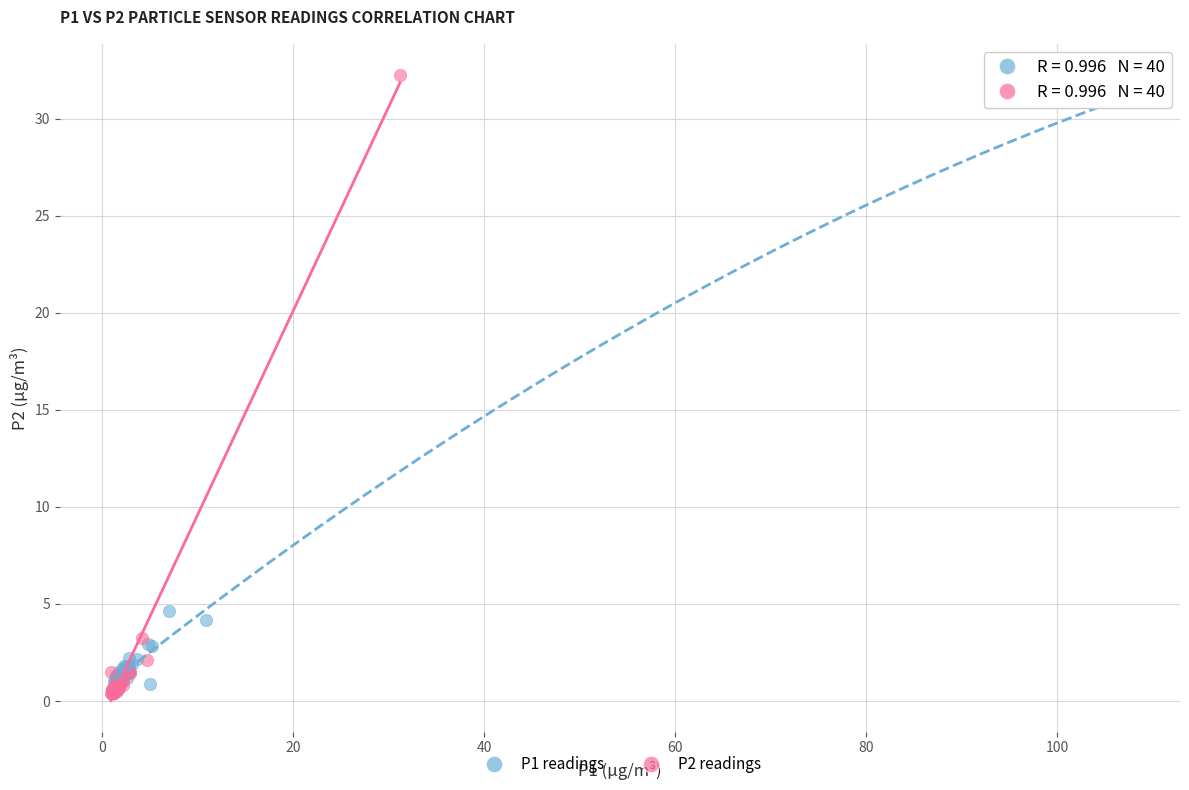

Which series has the widest spread of Y values?

P2 readings